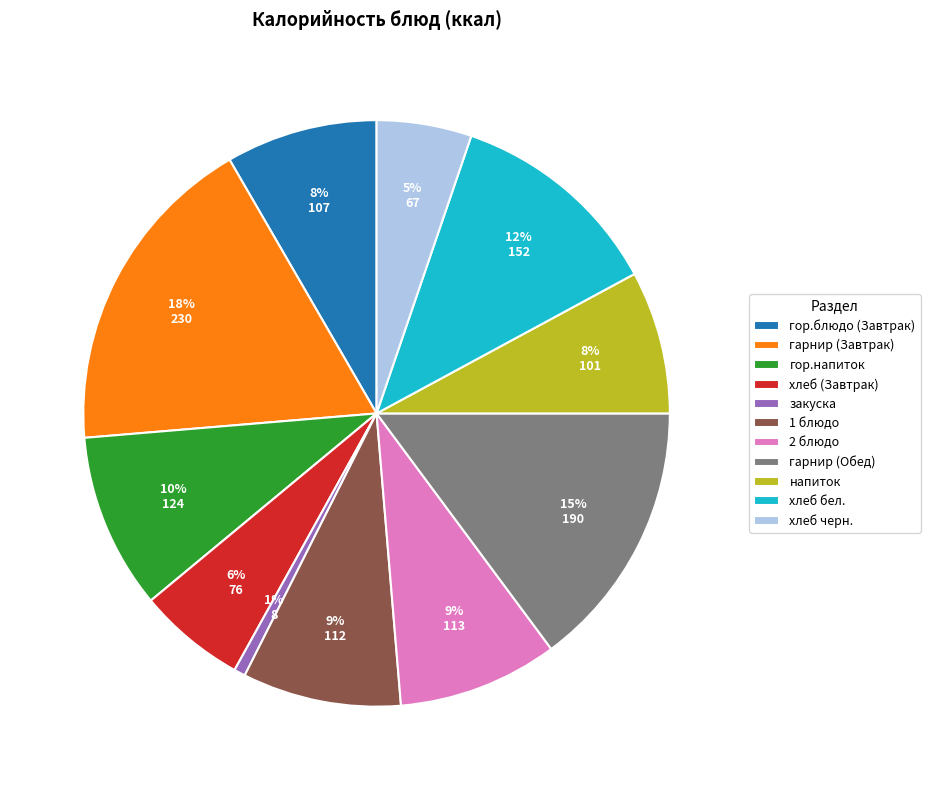

How many slices are in this pie chart?

11